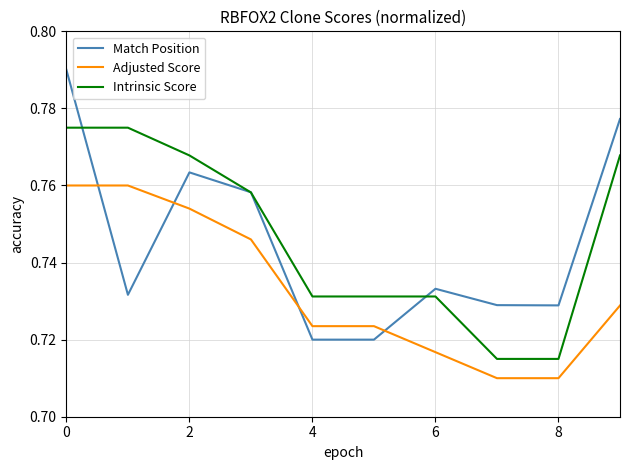

Which series has the widest spread of values?

Match Position